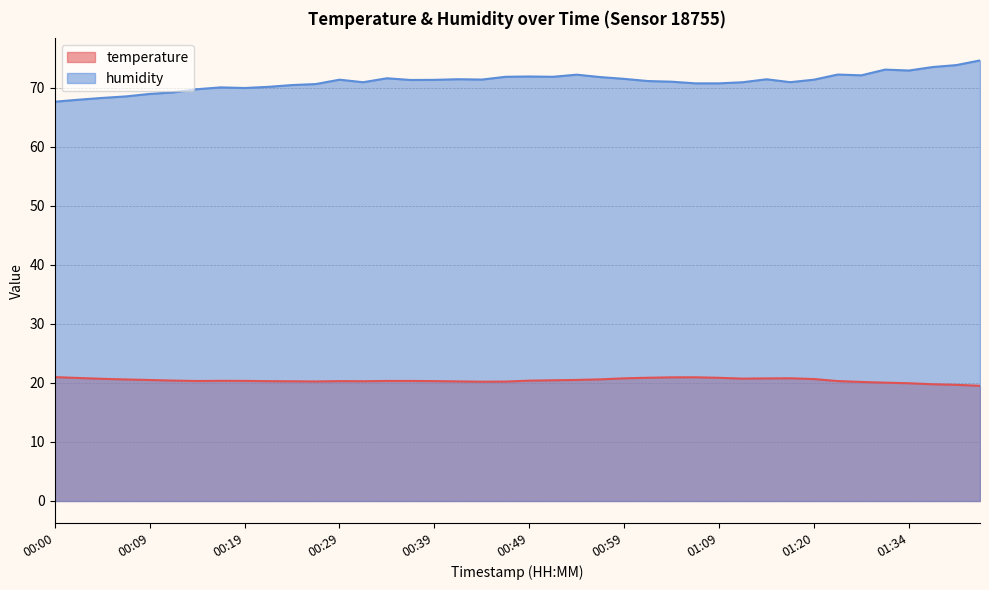

True or false: temperature and humidity cross at least once.

False